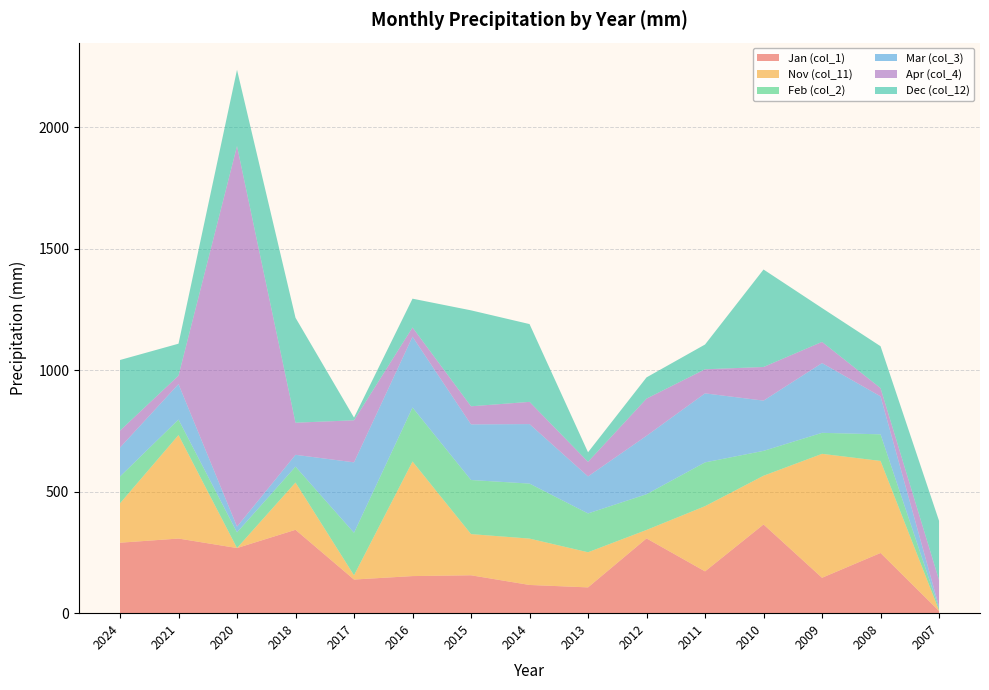

Reading left to right, list all the values displayed in this chart.

Jan (col_1): 2024=289.9	2021=307.0	2020=268.0	2018=343.0	2017=138.4	2016=152.6	2015=155.9	2014=116.1	2013=106.1	2012=307.6	2011=172.0	2010=365.0	2009=145.7	2008=247.7	2007=9.1
Nov (col_11): 2024=162.0	2021=425.7	2020=0.0	2018=194.5	2017=17.3	2016=471.4	2015=169.4	2014=190.7	2013=144.5	2012=34.8	2011=268.2	2010=200.4	2009=509.8	2008=378.6	2007=2.1
Feb (col_2): 2024=110.2	2021=63.9	2020=64.3	2018=65.3	2017=175.0	2016=222.2	2015=222.5	2014=226.3	2013=159.7	2012=147.0	2011=180.1	2010=102.3	2009=86.4	2008=109.4	2007=7.8
Mar (col_3): 2024=119.3	2021=145.8	2020=23.9	2018=48.7	2017=289.8	2016=291.1	2015=228.9	2014=244.8	2013=152.4	2012=240.3	2011=284.0	2010=206.7	2009=287.0	2008=156.3	2007=7.6
Apr (col_4): 2024=69.7	2021=34.8	2020=1565.4	2018=132.1	2017=173.0	2016=38.1	2015=74.4	2014=91.4	2013=59.9	2012=152.9	2011=99.0	2010=138.4	2009=87.1	2008=33.9	2007=109.7
Dec (col_12): 2024=290.4	2021=131.4	2020=313.8	2018=431.8	2017=11.2	2016=118.4	2015=394.7	2014=320.0	2013=39.3	2012=87.4	2011=101.9	2010=401.0	2009=139.2	2008=172.3	2007=243.5